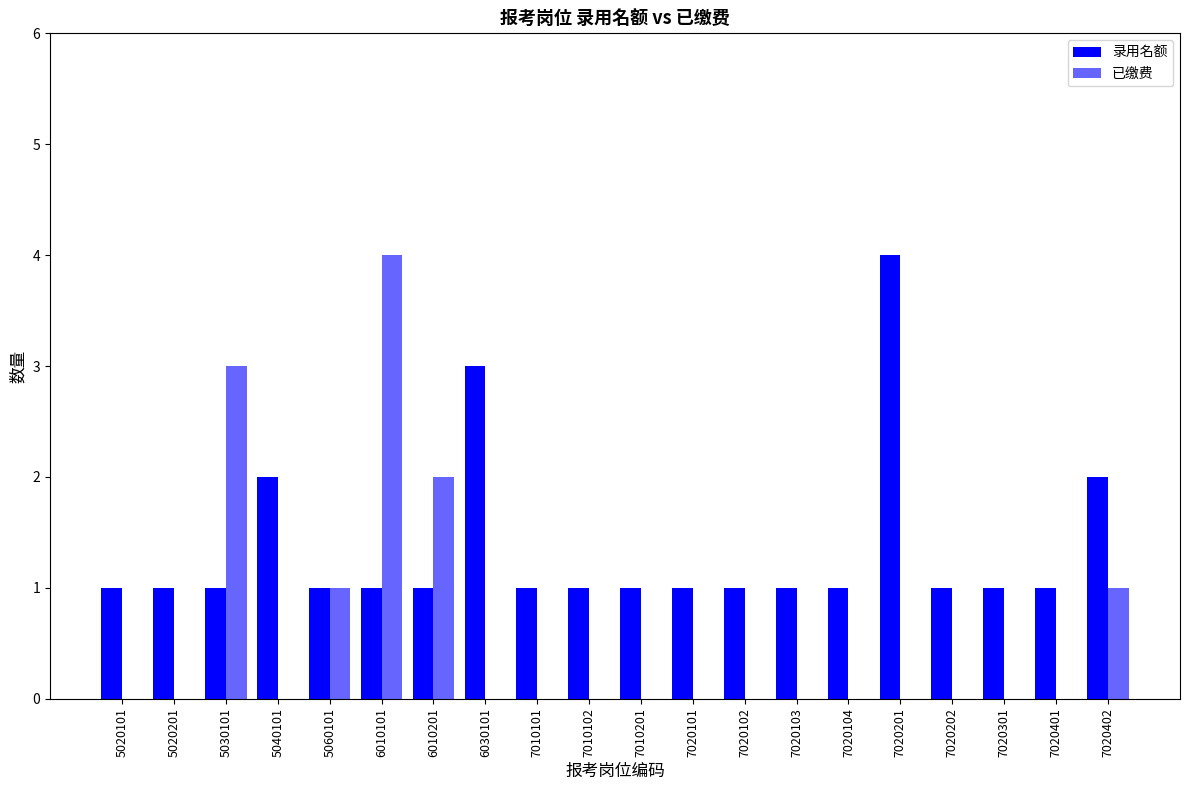

Which has a higher value, 5020201 or 7020102?

5020201